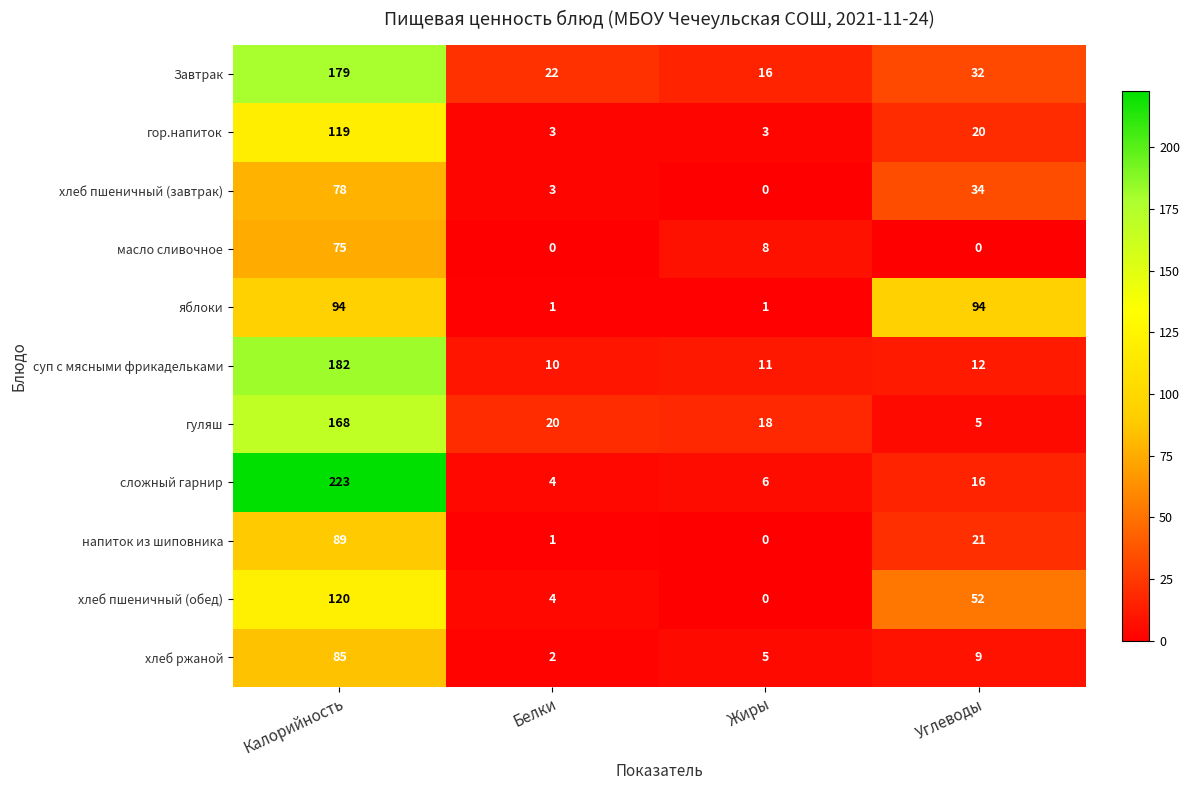

The value of сложный гарнир at Белки is 6. True or false?

False